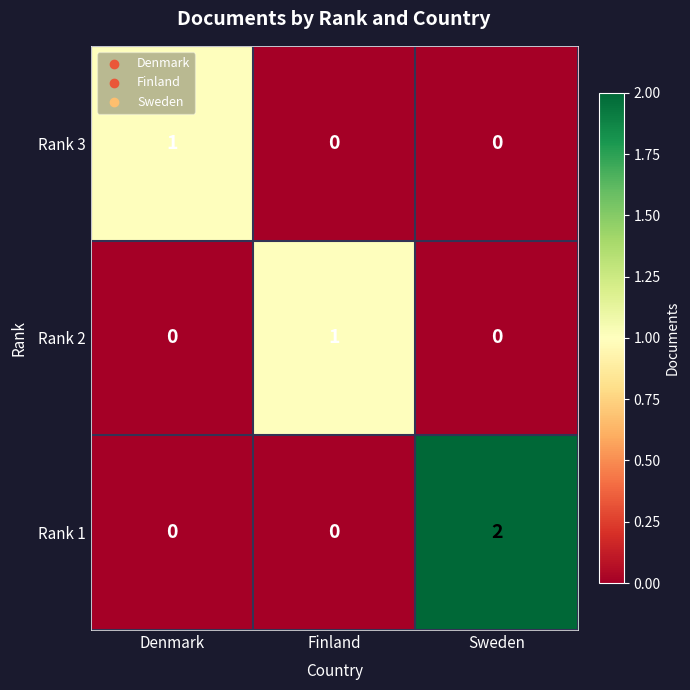

At how many categories does at least one series exceed 0?

3